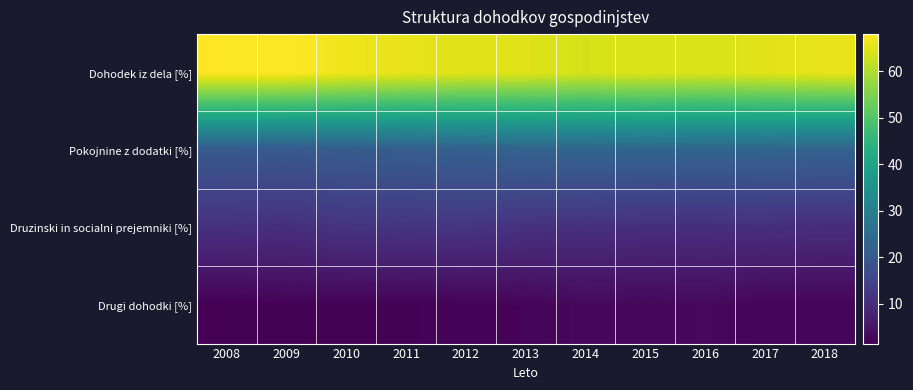

Which series has the largest total across all categories?

Dohodek iz dela [%]